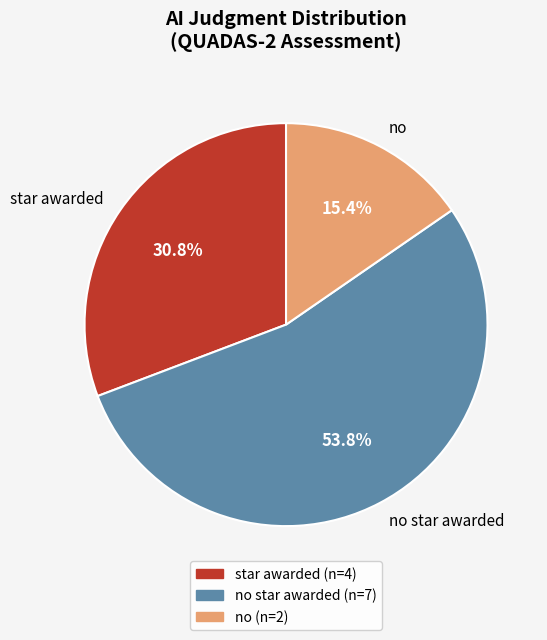

What is the ratio of the value at no to the value at no star awarded?

0.3